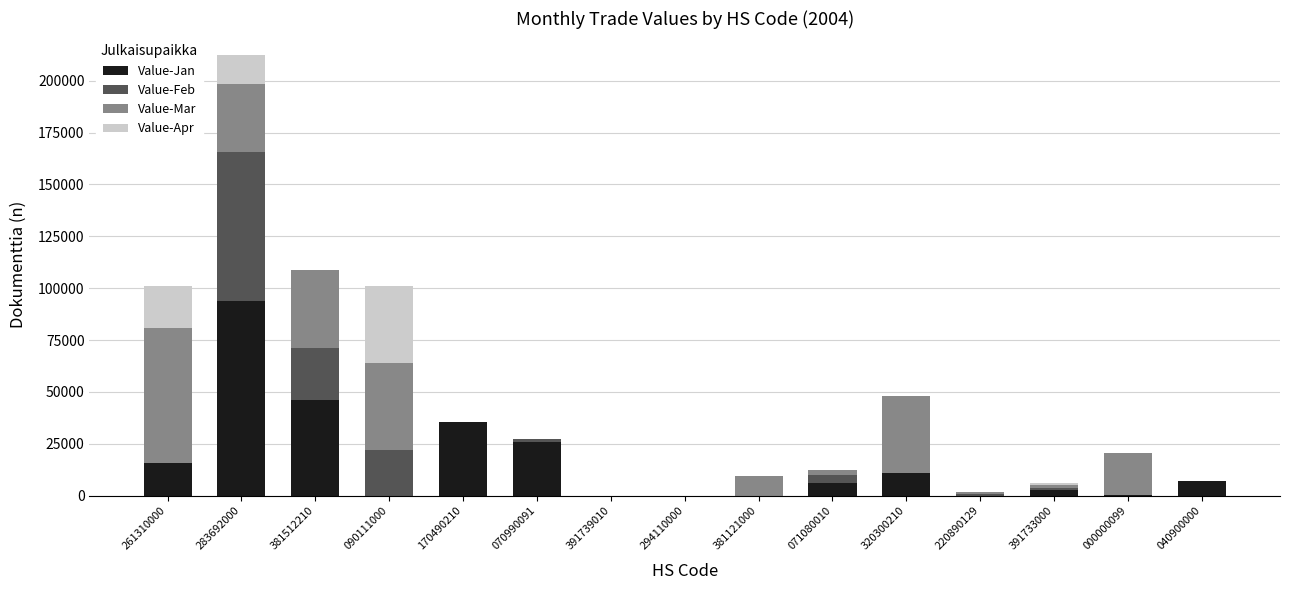

How many series are shown in this chart?

4